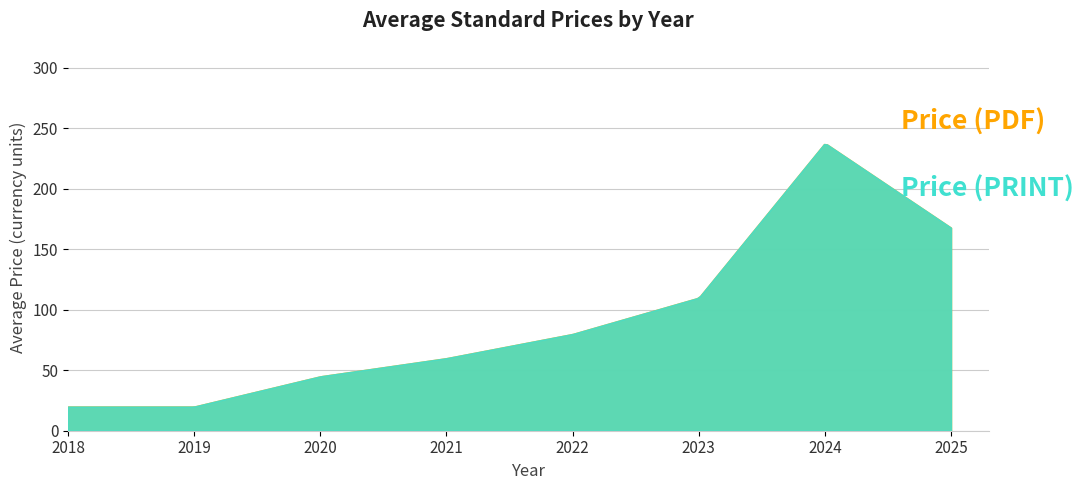

How many data points in Price (PRINT) are above 80?

3